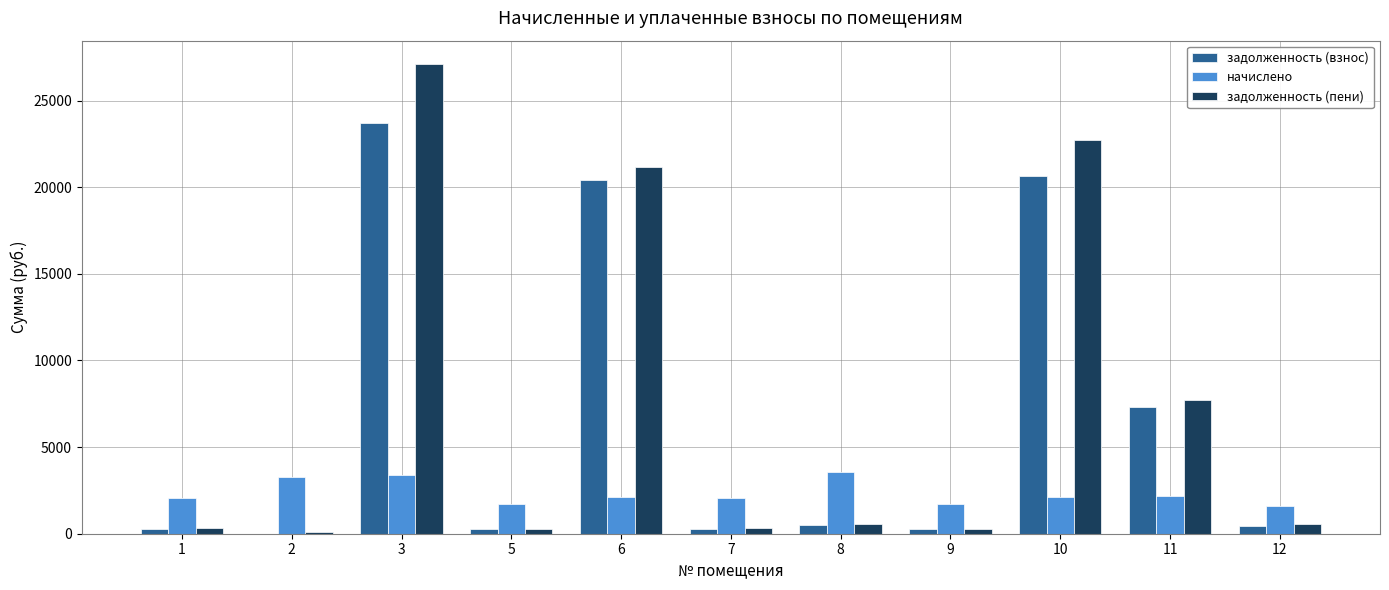

What is the maximum value shown in the chart?

27107.2